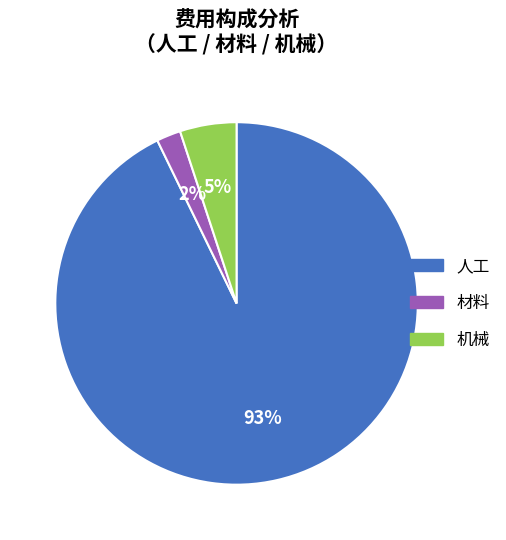

True or false: 机械 accounts for 5% of the total.

True